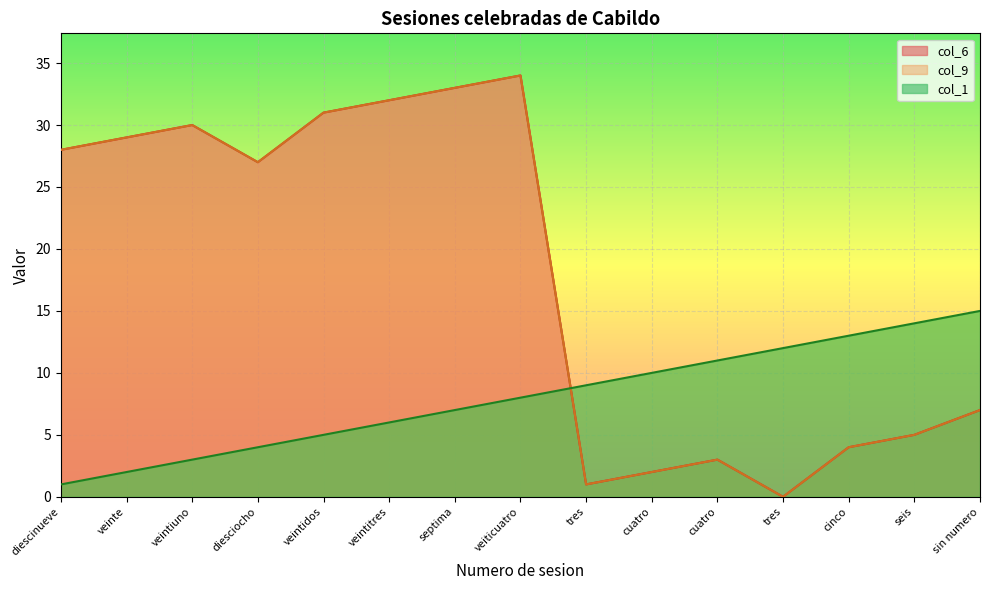

What is the average value of the col_1 series?

8